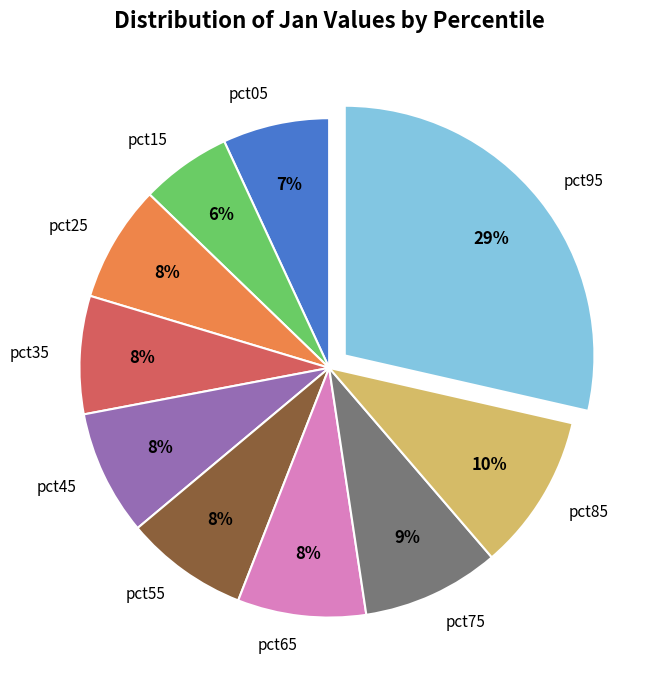

To the nearest percent, what is the difference between the largest and smallest slice percentages?

23%